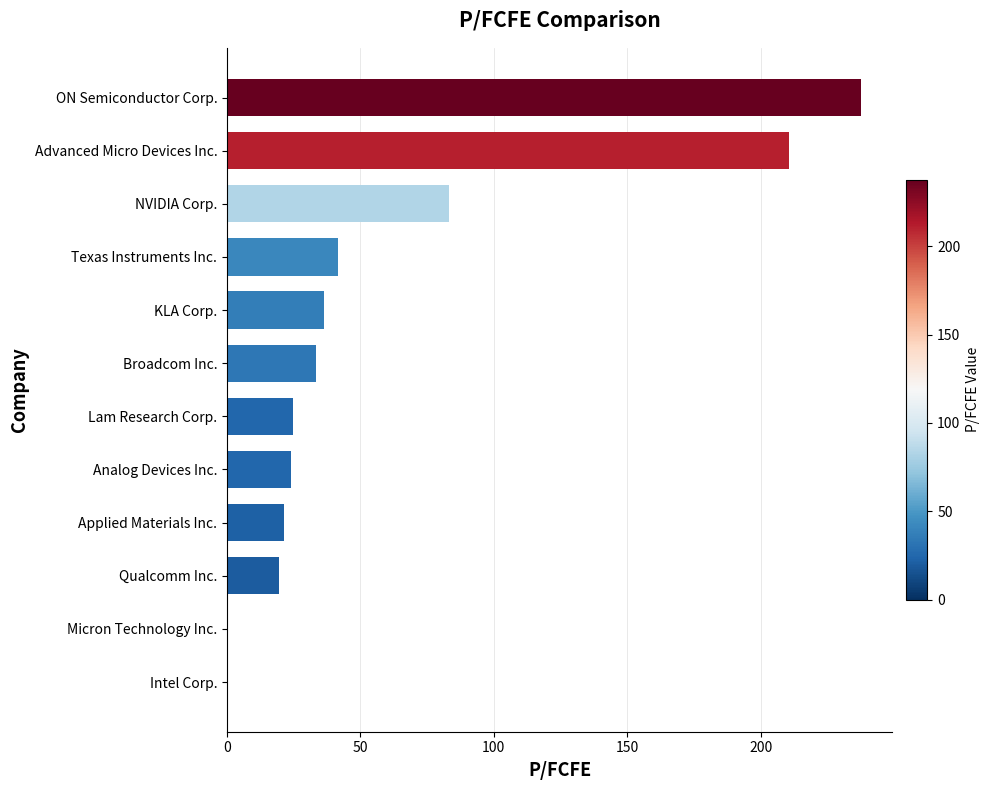

What is the sum of all values?

732.5